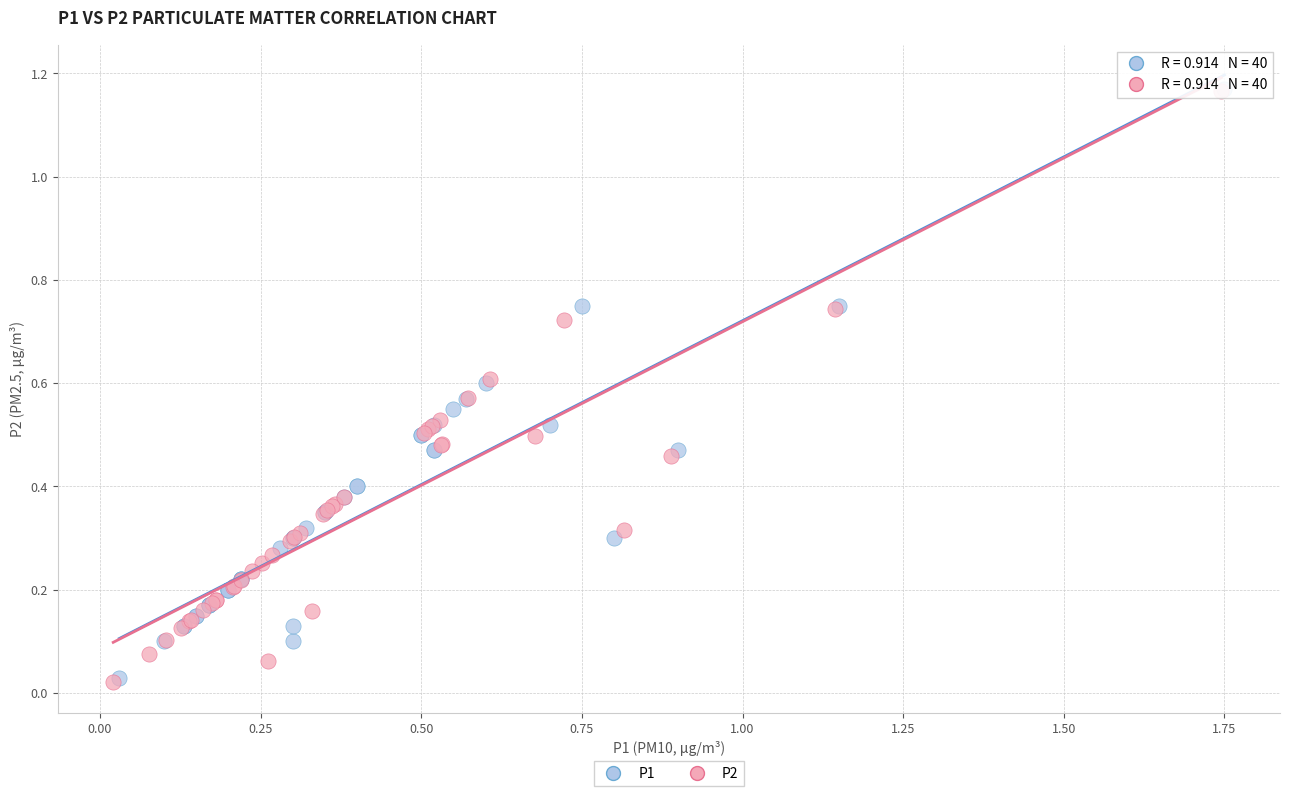

Which series has the widest spread of Y values?

P2